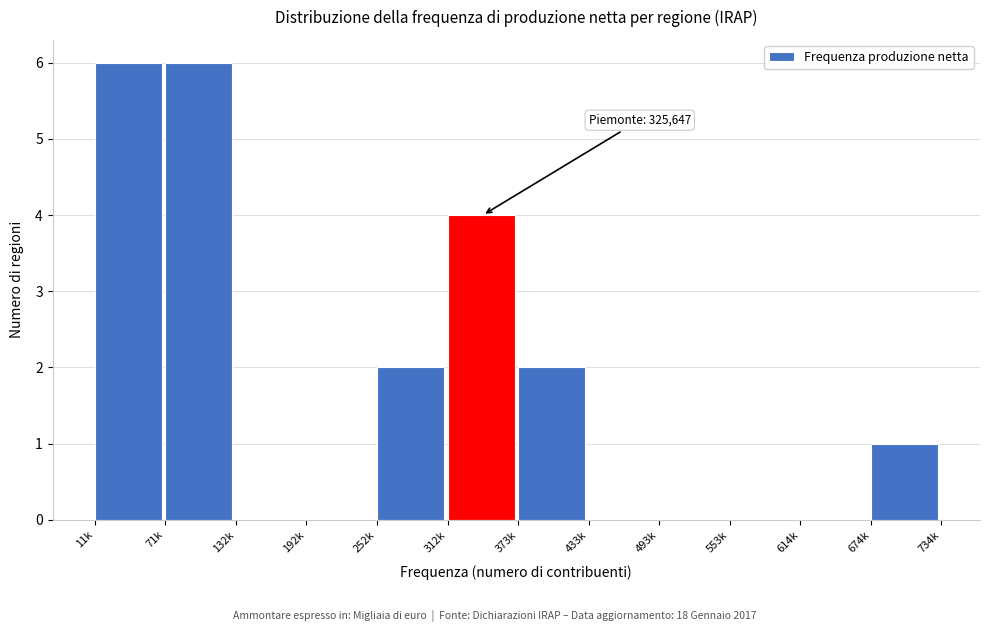

Reading left to right, transcribe all the data shown in this chart.

11k=6	71k=6	132k=0	192k=0	252k=2	312k=4	373k=2	433k=0	493k=0	553k=0	614k=0	674k=1